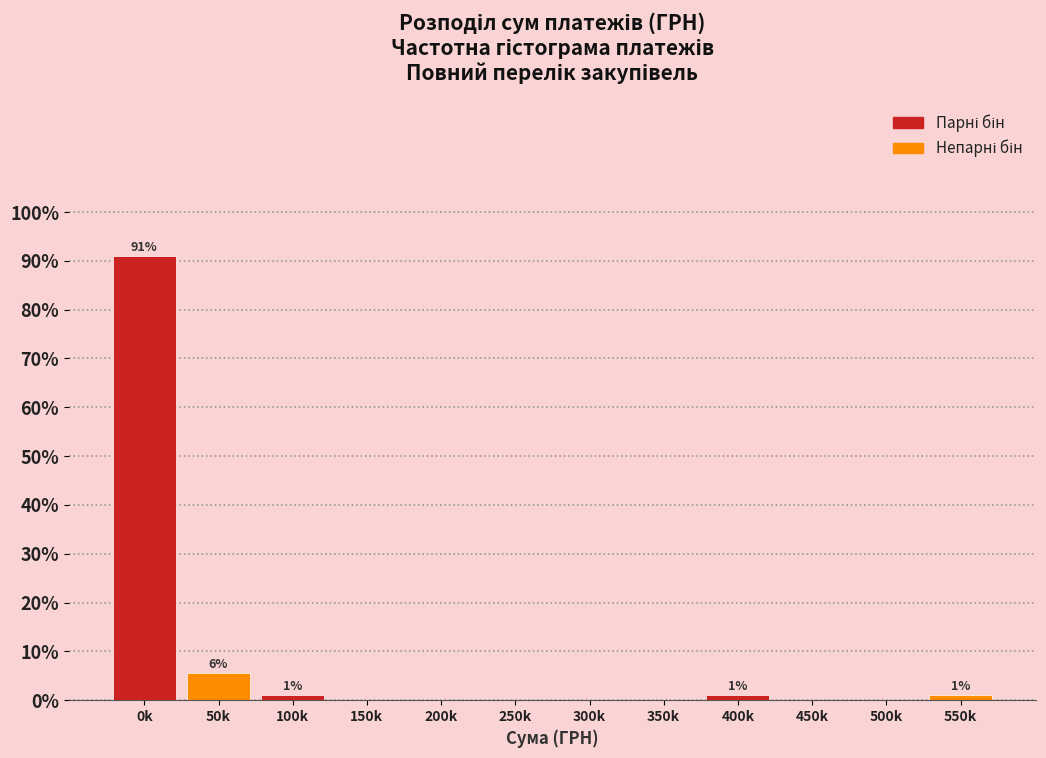

Reading left to right, what are all the values shown in this chart?

0k=91.0	50k=5.6	100k=1.1	150k=0.0	200k=0.0	250k=0.0	300k=0.0	350k=0.0	400k=1.1	450k=0.0	500k=0.0	550k=1.1